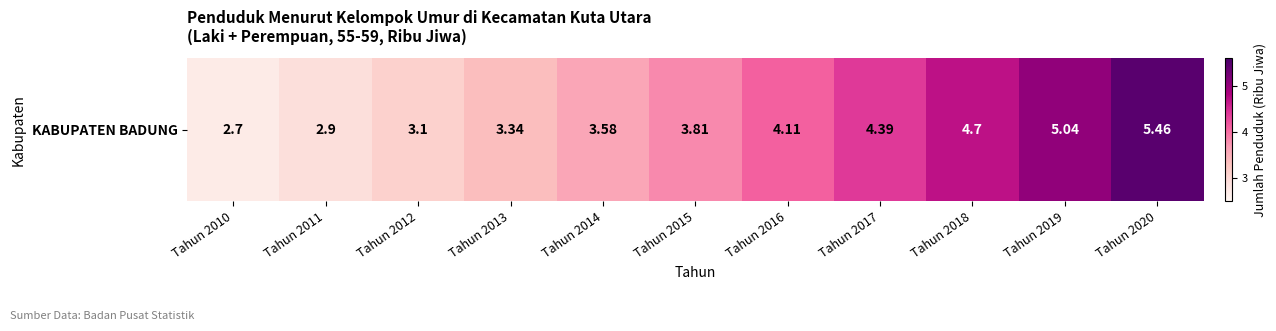

How many values exceed 3?

9